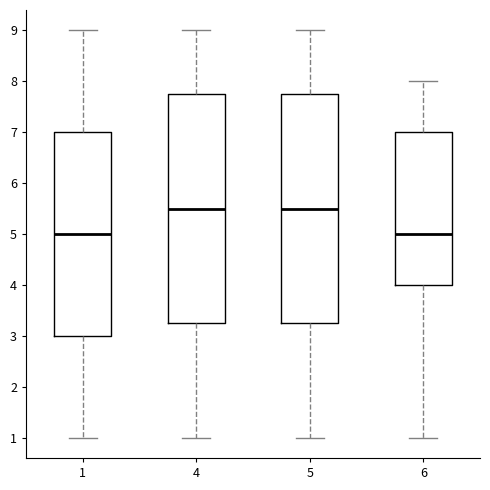

Where does the lower whisker of the box at x = 4 end on the y-axis? The values are not printed on the chart, so give them approximately, as read against the axis.

1.0